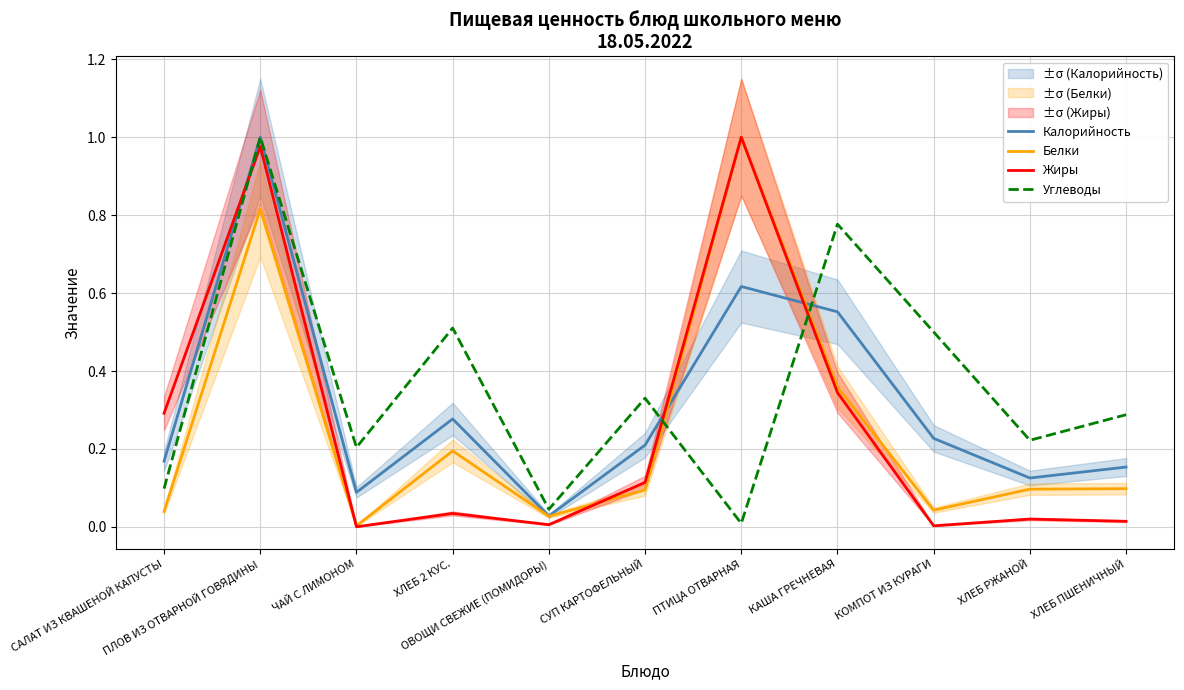

How many intersections are there between Калорийность and Жиры?

3